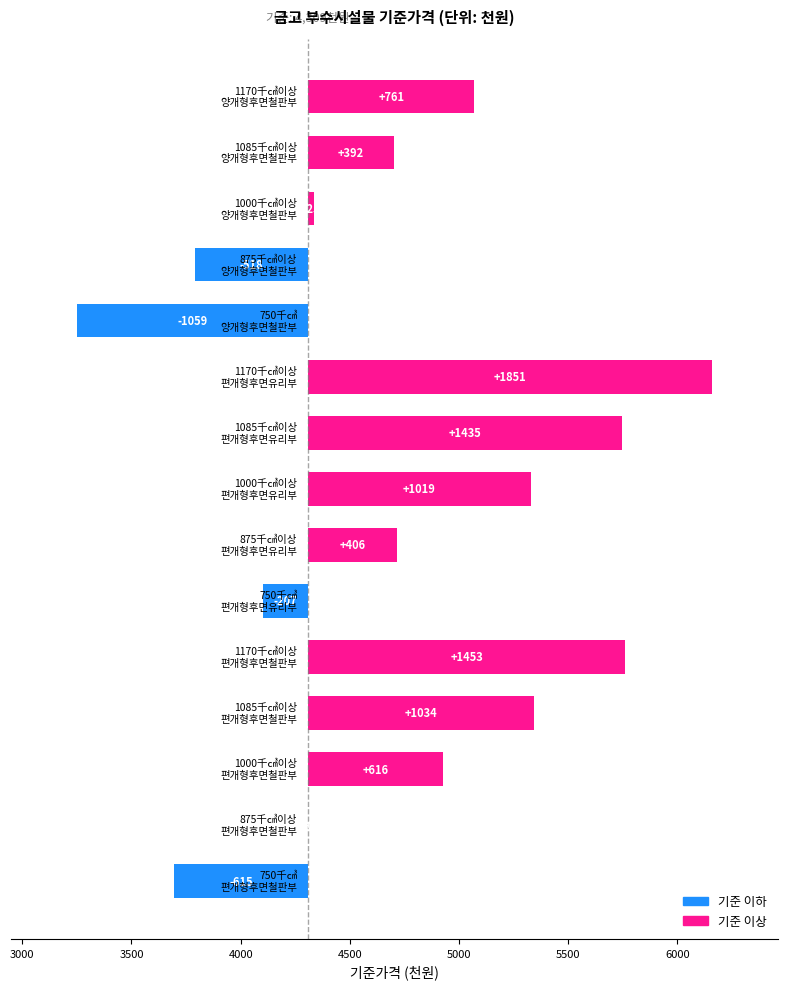

What is the sum of all values?

6593